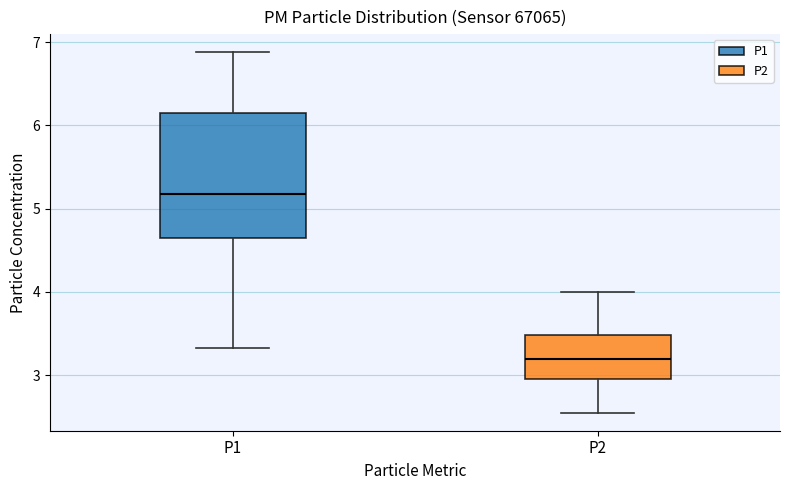

Comparing the boxes themselves (not the whiskers), which one is the tallest?

P1